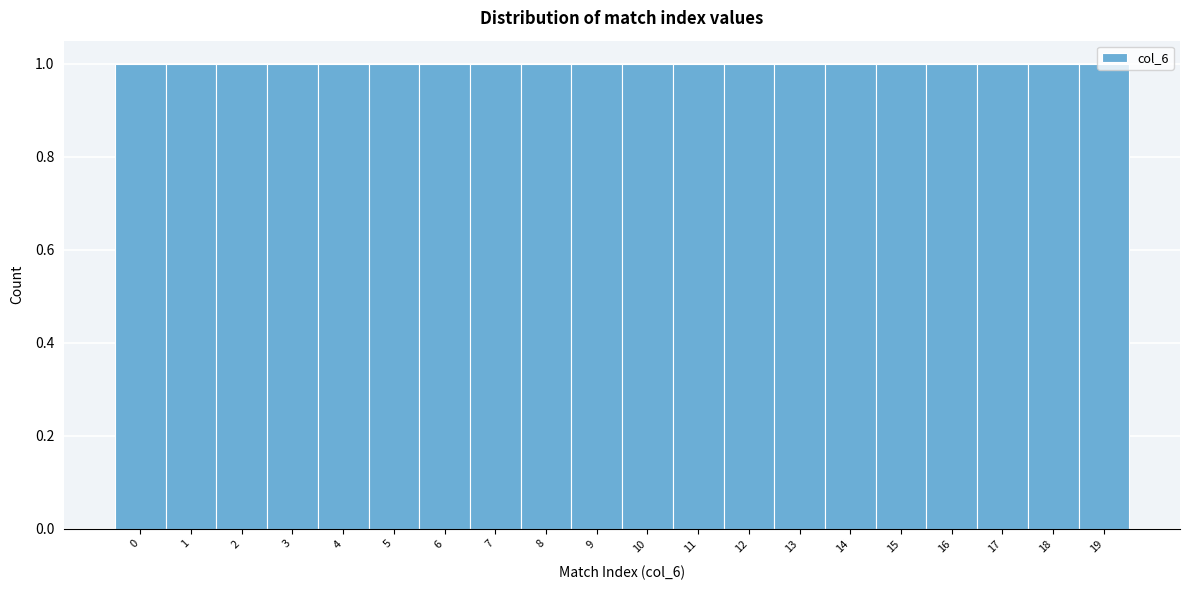

Reading left to right, list every bar in this chart as the range it spans on the x-axis followed by its height. The values are not printed on the chart, so give them approximately, as read against the axis.

-0.5 to 0.5: 1
0.5 to 1.5: 1
1.5 to 2.5: 1
2.5 to 3.5: 1
3.5 to 4.5: 1
4.5 to 5.5: 1
5.5 to 6.5: 1
6.5 to 7.5: 1
7.5 to 8.5: 1
8.5 to 9.5: 1
9.5 to 10.5: 1
10.5 to 11.5: 1
11.5 to 12.5: 1
12.5 to 13.5: 1
13.5 to 14.5: 1
14.5 to 15.5: 1
15.5 to 16.5: 1
16.5 to 17.5: 1
17.5 to 18.5: 1
18.5 to 19.5: 1